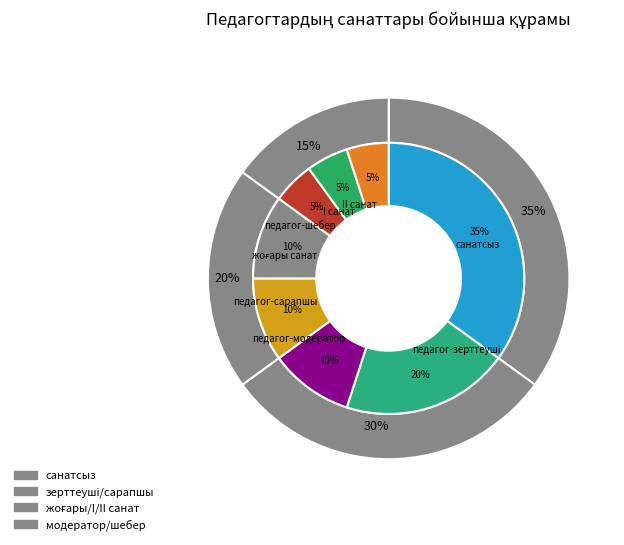

To the nearest percent, what is the difference between the жоғары санат and педагог-шебер slice percentages?

5%